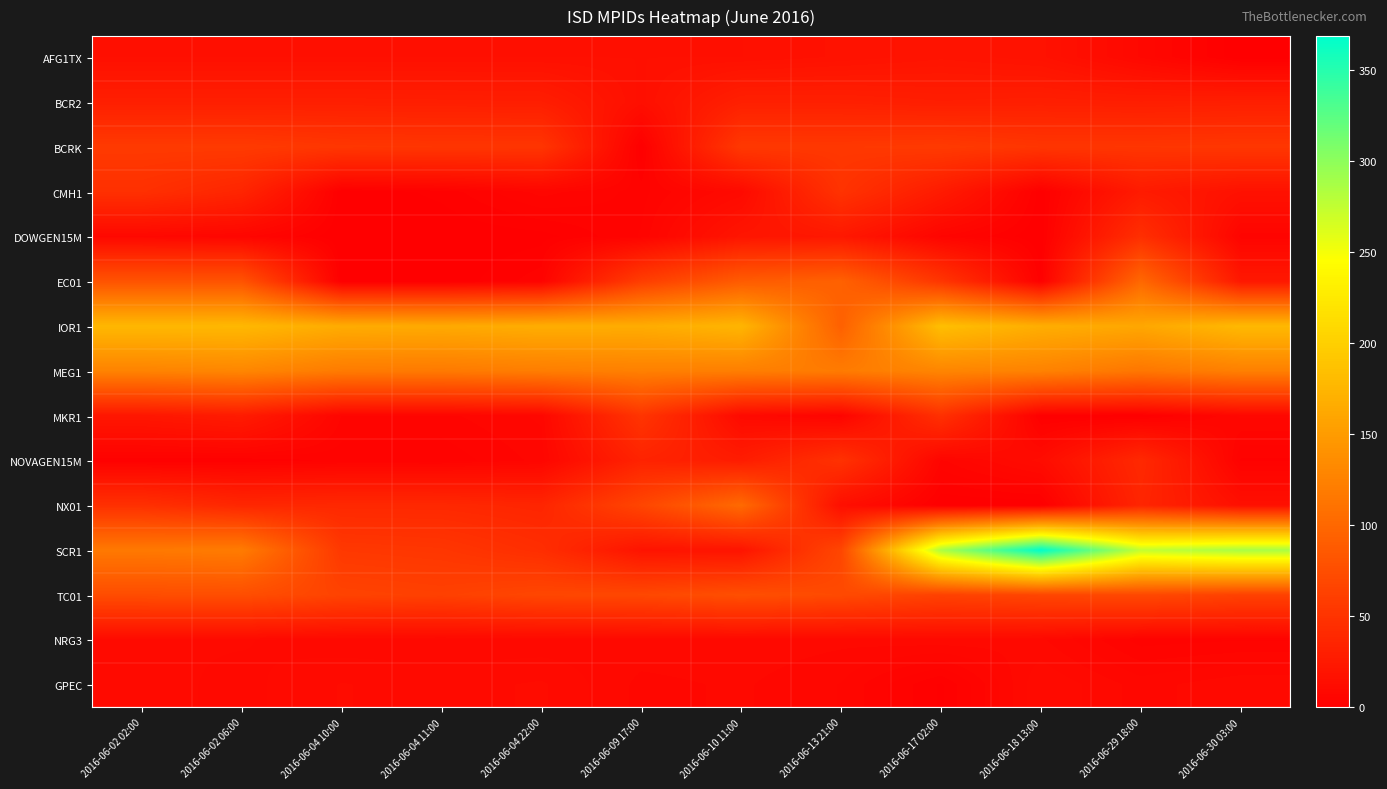

Which series has the widest spread of values?

SCR1